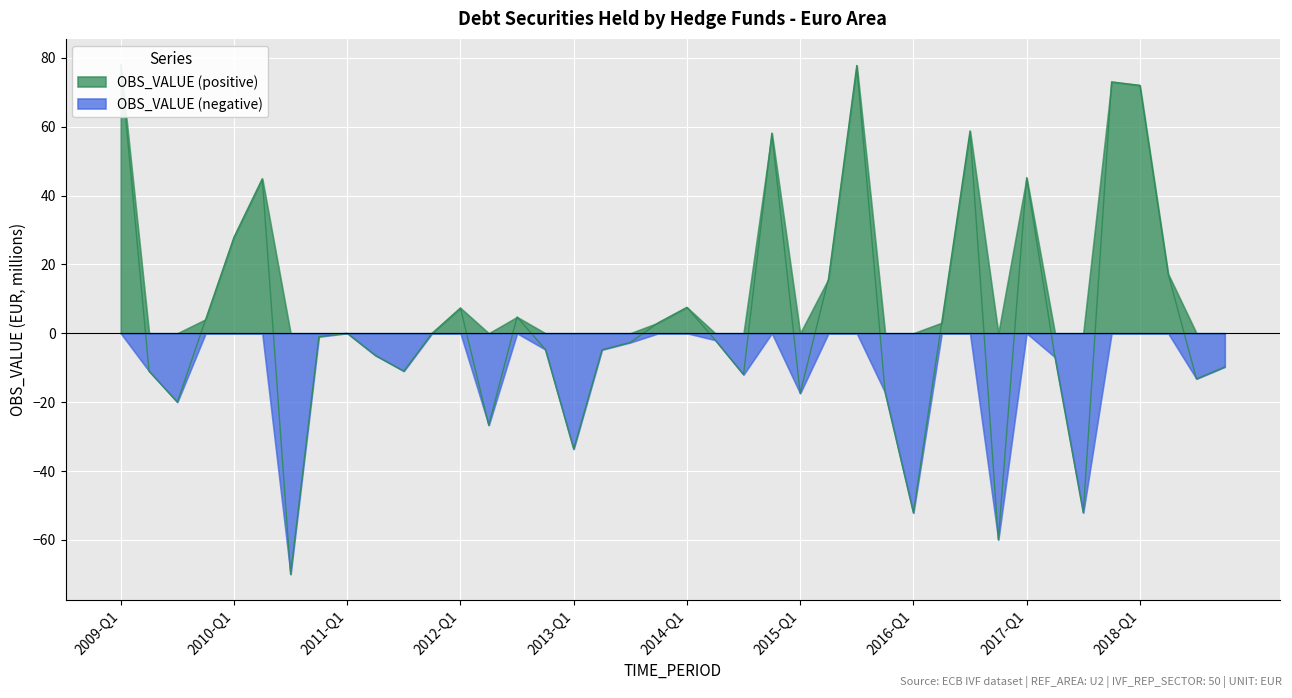

Reading right to left, what are all the values shown in this chart?

2018-Q4=-9.8	2018-Q3=-13.2	2018-Q2=17.2	2018-Q1=72.0	2017-Q4=73.0	2017-Q3=-52.1	2017-Q2=-6.9	2017-Q1=45.2	2016-Q4=-60.0	2016-Q3=58.7	2016-Q2=3.1	2016-Q1=-52.2	2015-Q4=-17.2	2015-Q3=77.8	2015-Q2=15.8	2015-Q1=-17.5	2014-Q4=58.1	2014-Q3=-12.0	2014-Q2=-2.0	2014-Q1=7.5	2013-Q4=3.1	2013-Q3=-2.7	2013-Q2=-4.8	2013-Q1=-33.7	2012-Q4=-4.7	2012-Q3=4.7	2012-Q2=-26.7	2012-Q1=7.4	2011-Q4=0.0	2011-Q3=-11.0	2011-Q2=-6.5	2011-Q1=0.0	2010-Q4=-1.0	2010-Q3=-70.0	2010-Q2=44.9	2010-Q1=27.9	2009-Q4=4.1	2009-Q3=-20.0	2009-Q2=-11.0	2009-Q1=78.1